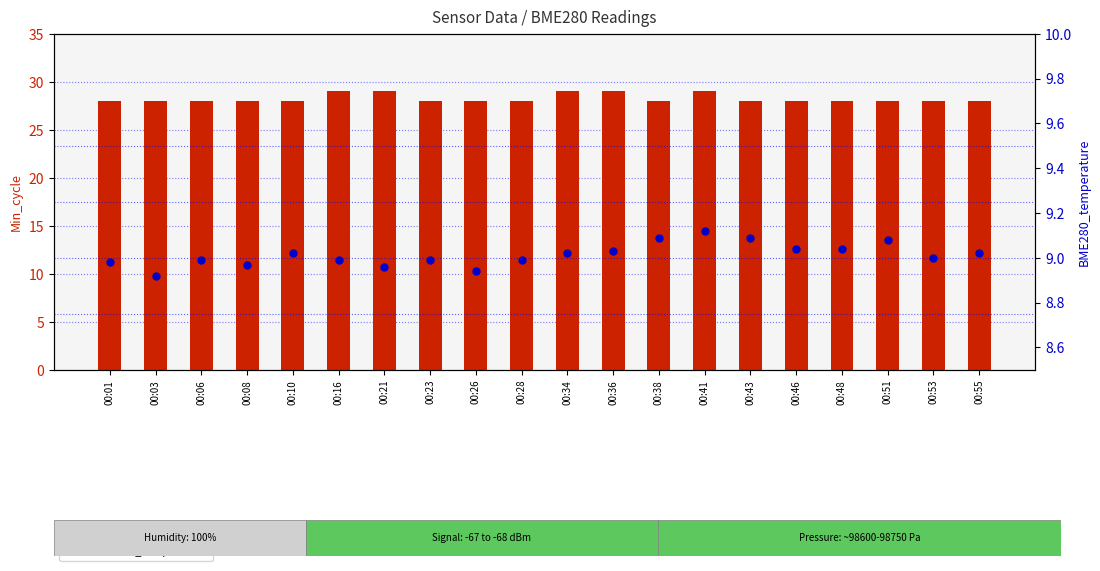

What is the total value across all series at 00:06?

37.0